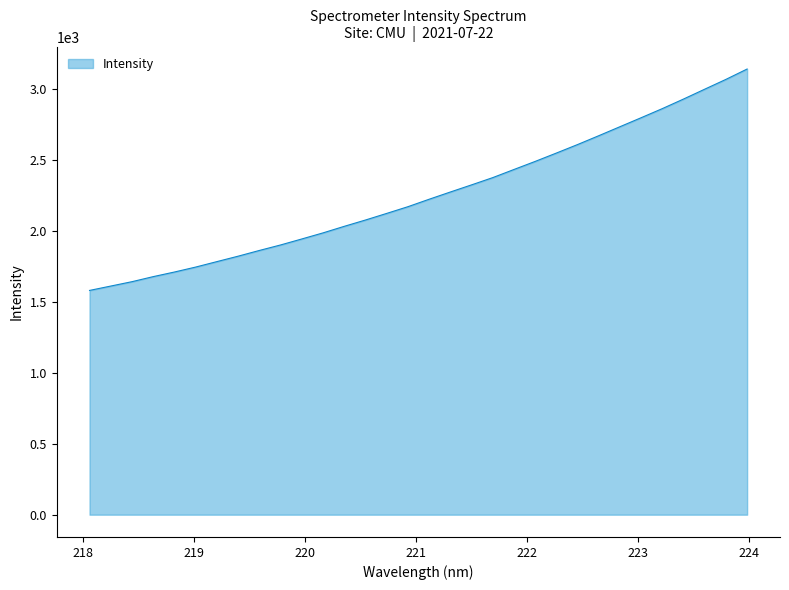

Does the chart display data point markers on the line(s)?

No